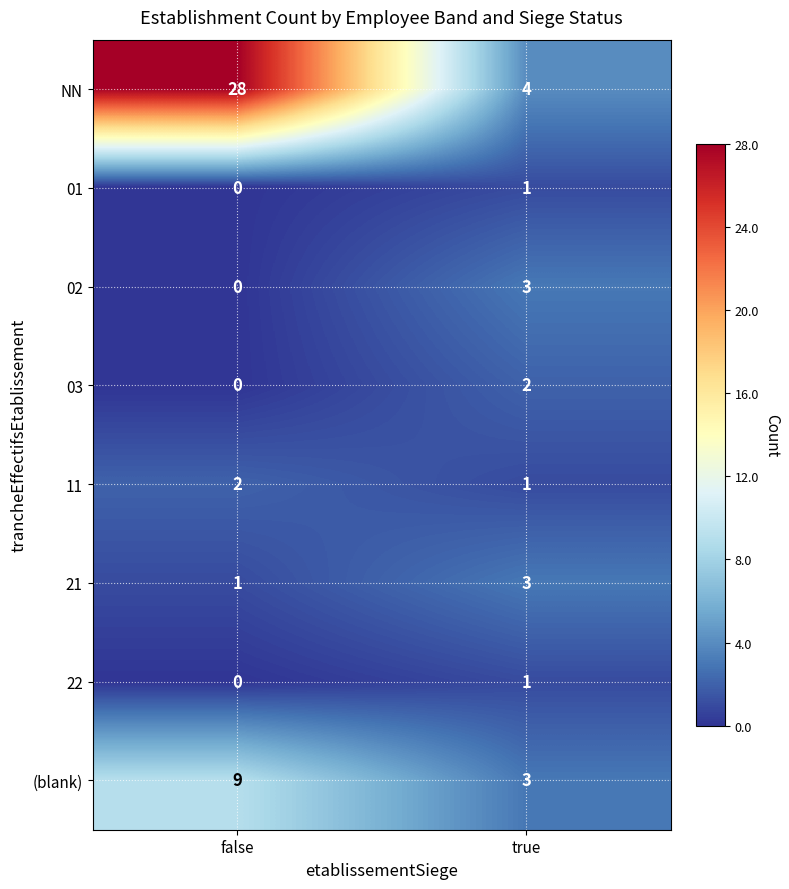

True or false: 03 has a value of 1 at false.

False